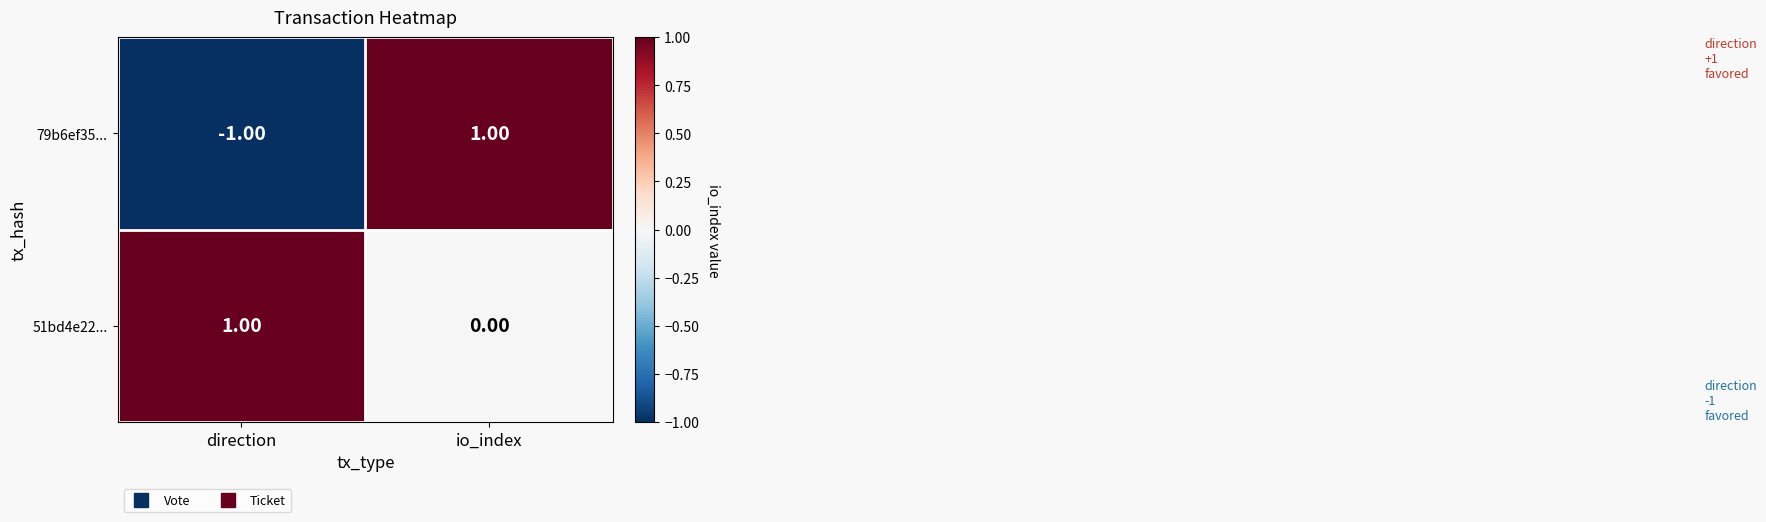

Which series changed the most between direction and io_index?

79b6ef35...